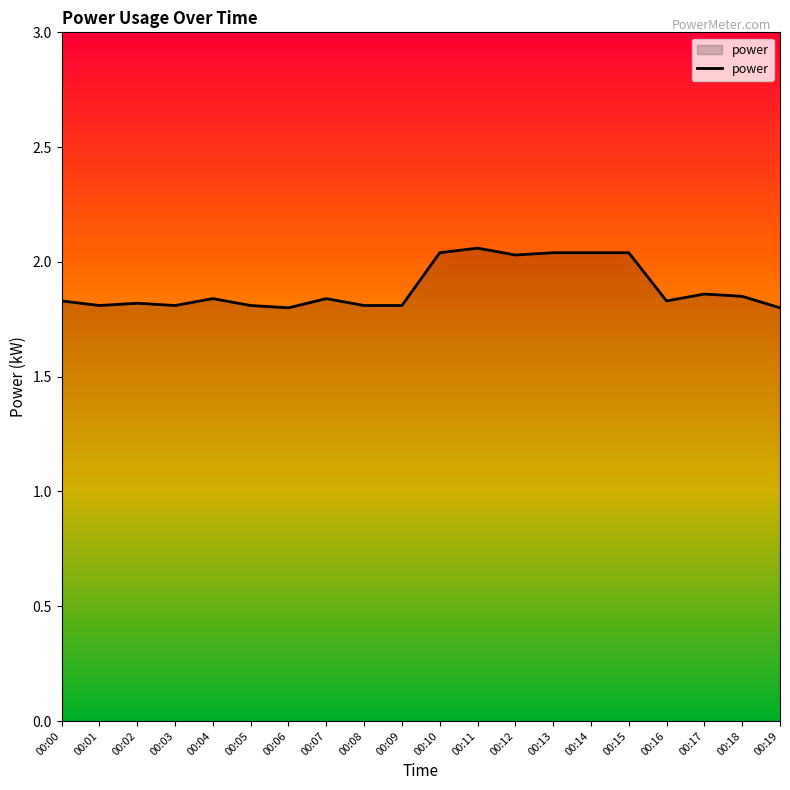

What is the difference between the values at 00:06 and 00:11?

0.3